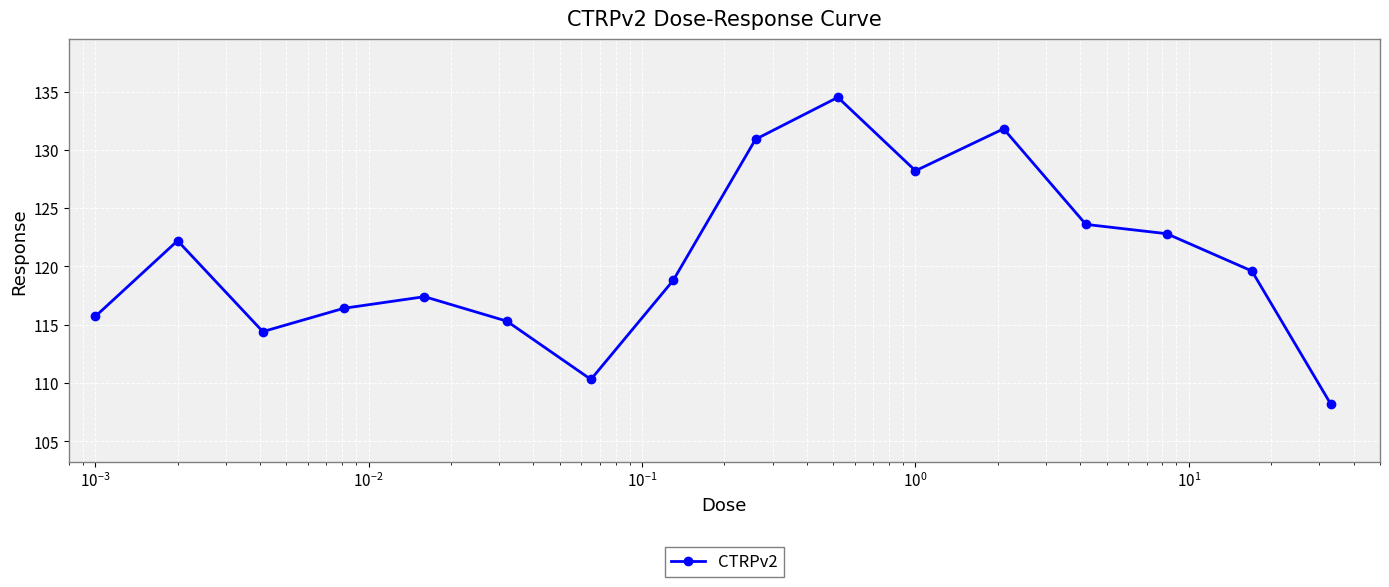

What is the minimum value shown in the chart?

108.2